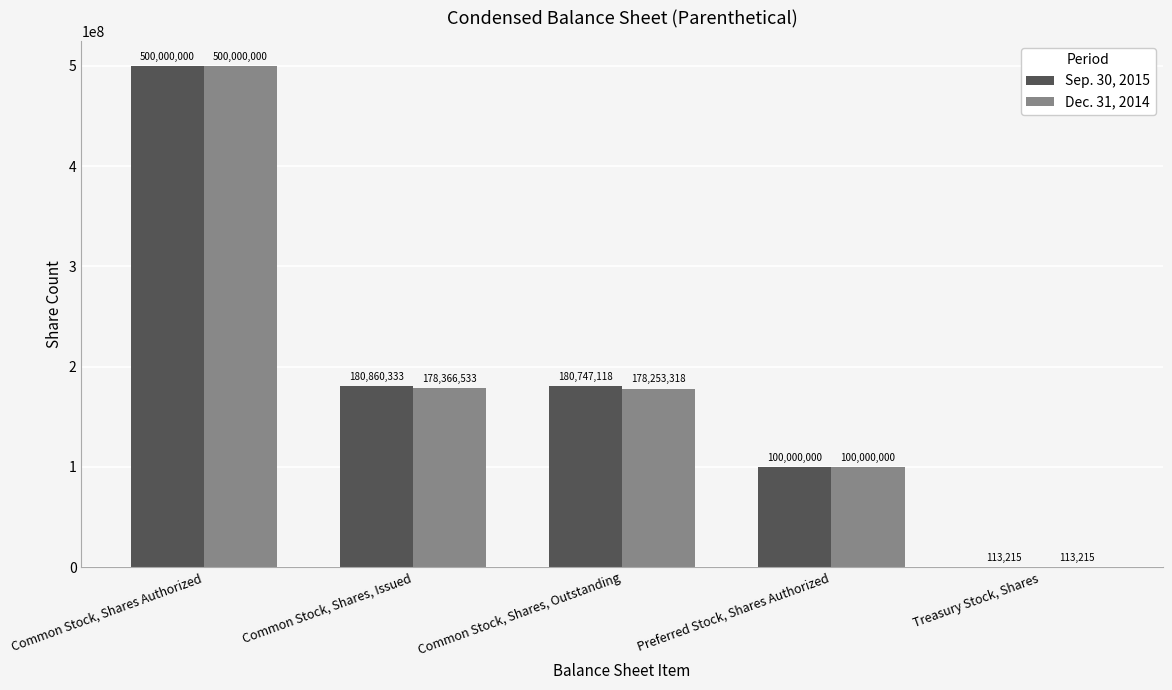

What is the sum of all Dec. 31, 2014 values?

956733066